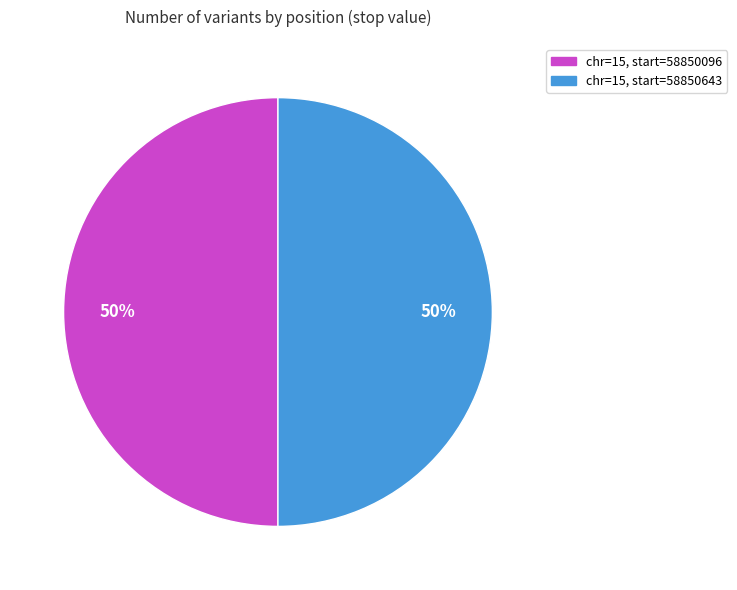

Count the number of slices in the pie.

2